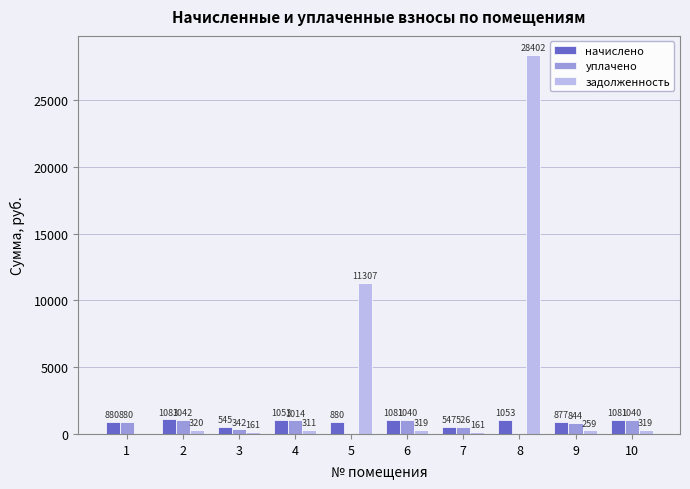

Which series has the largest total across all categories?

задолженность